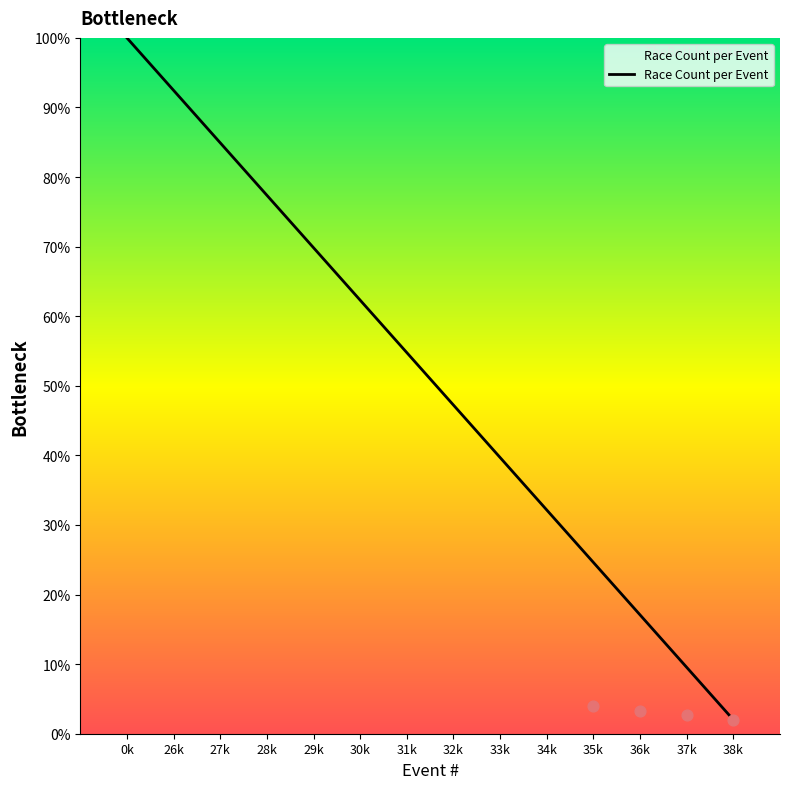

What is the ratio of the value at 30k to the value at 29k?

0.9